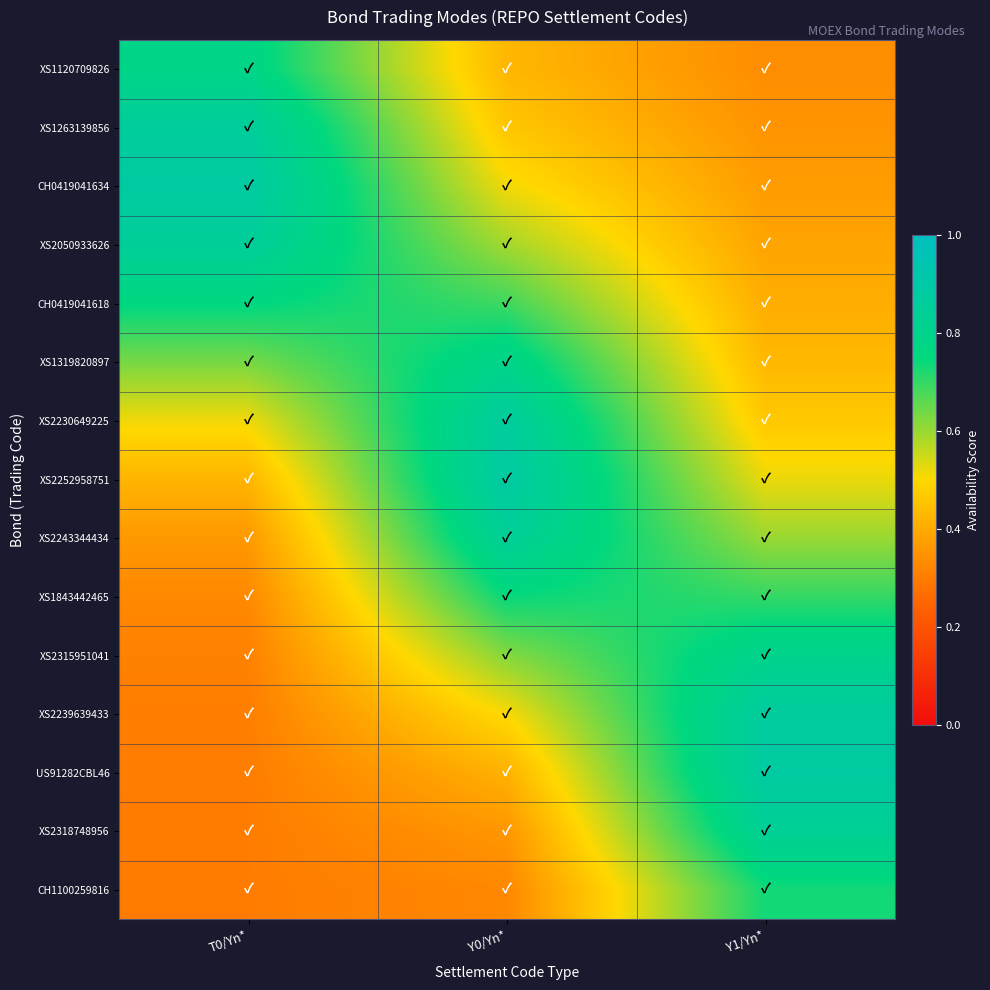

Which series has the largest range (max minus min)?

US91282CBL46